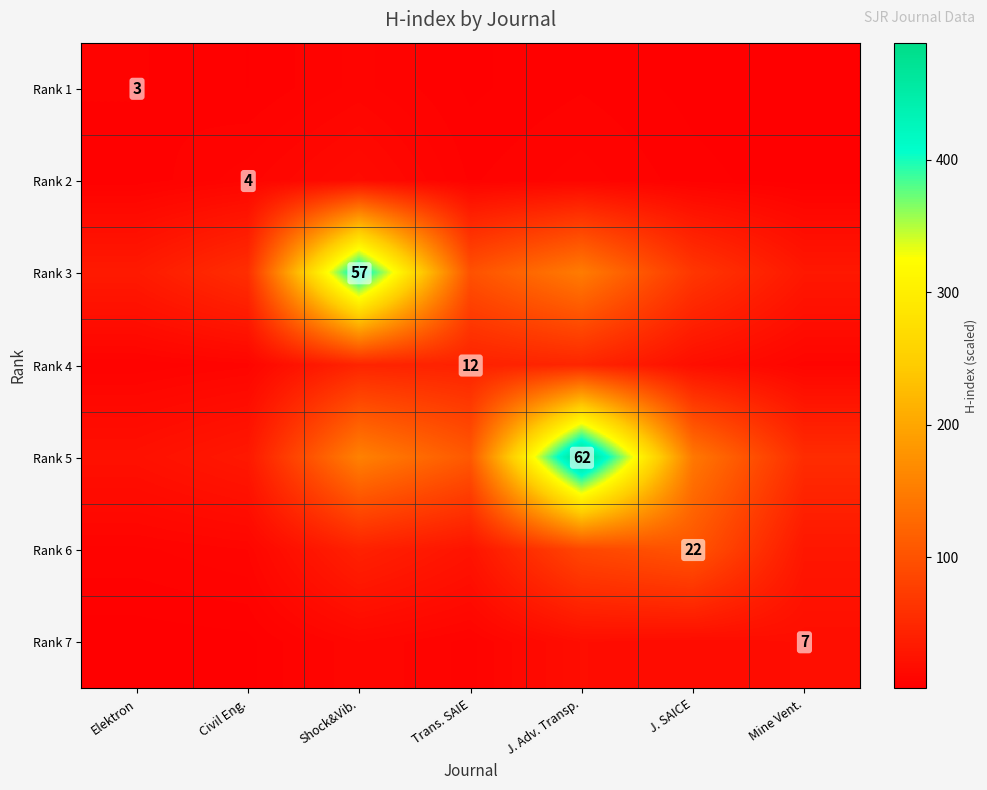

The Rank 4 series shows 18.8 at J. SAICE. True or false?

True